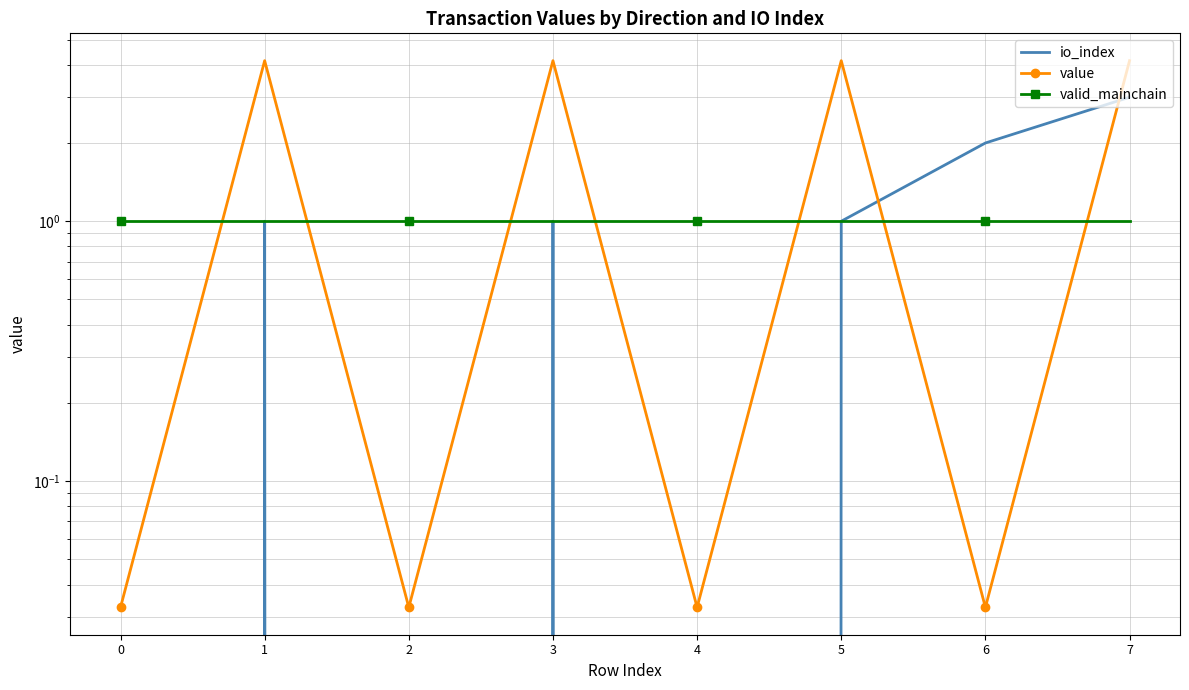

Rank the categories by valid_mainchain value from lowest to highest.

0, 1, 2, 3, 4, 5, 6, 7